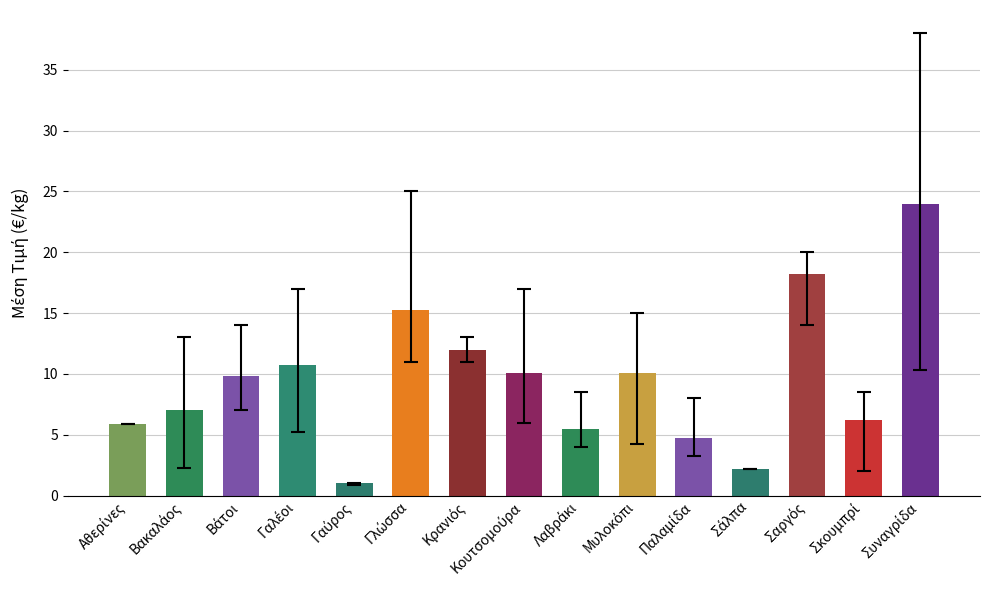

What is the value of the 10th bar from the left?

10.1